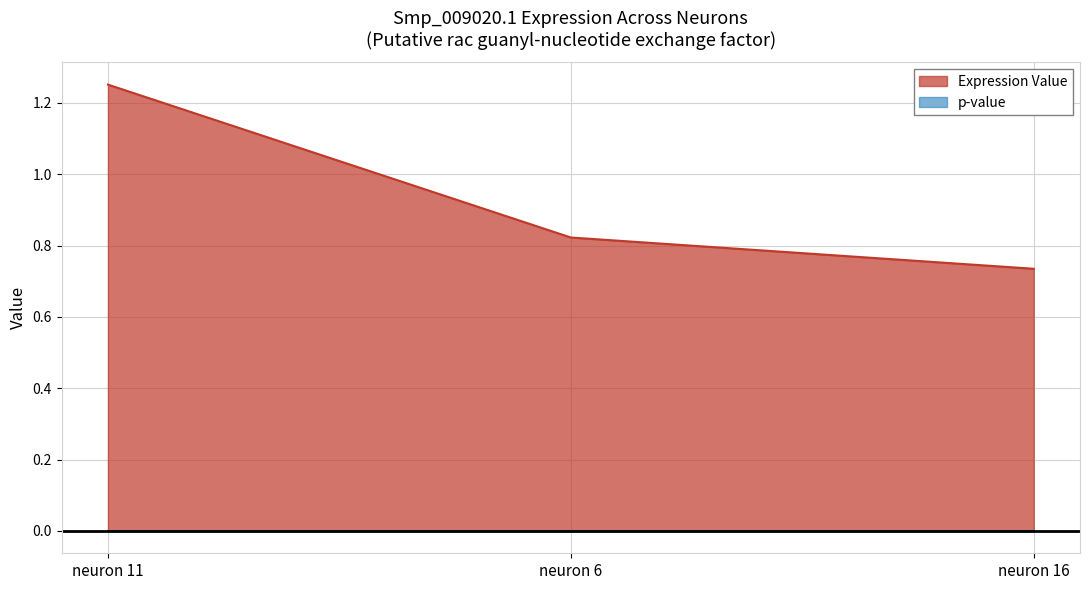

Reading left to right, transcribe all the data shown in this chart.

1.3	0.8	0.7